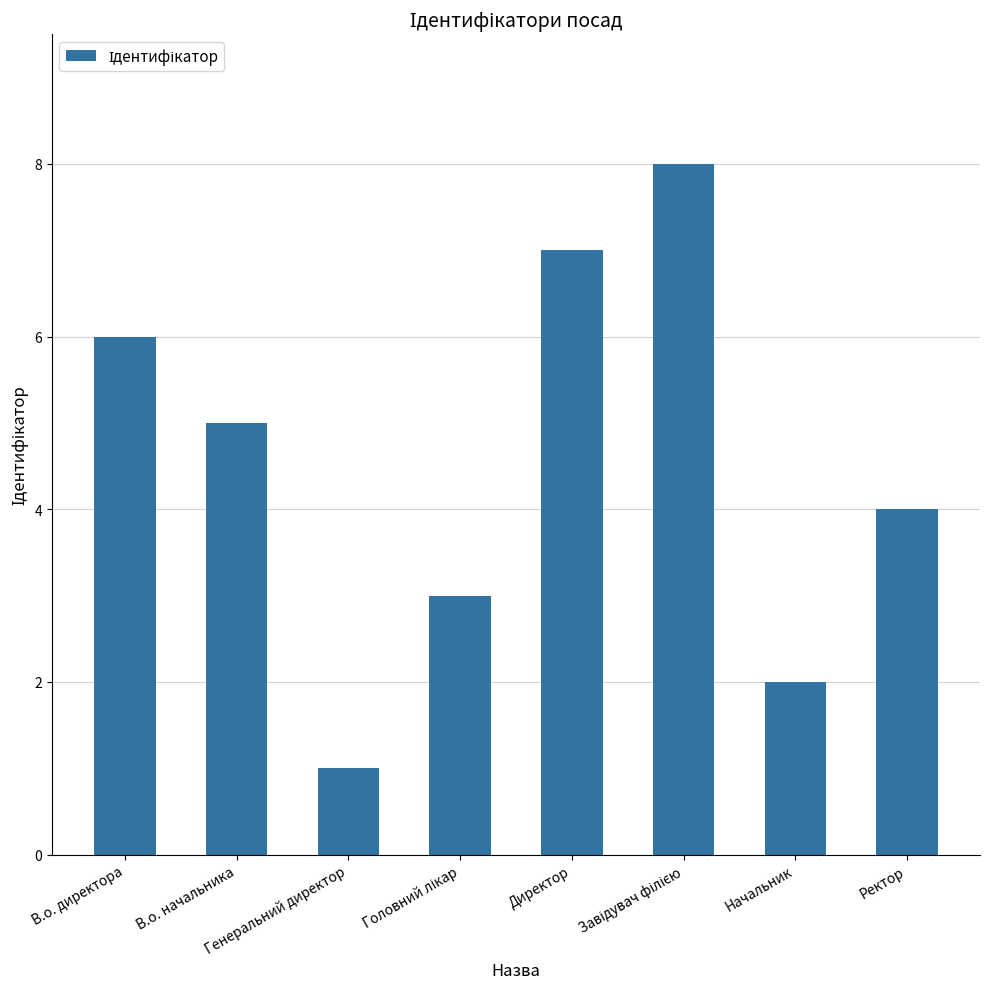

What is the greatest value displayed?

8